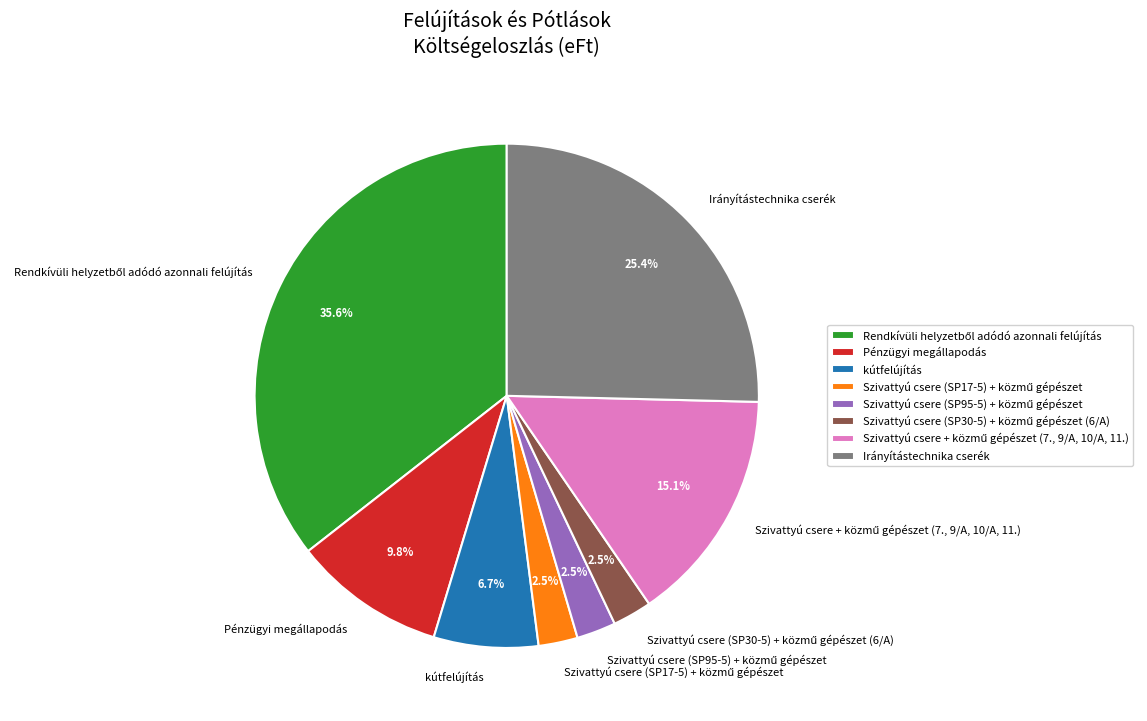

Is there a majority slice in this chart?

No